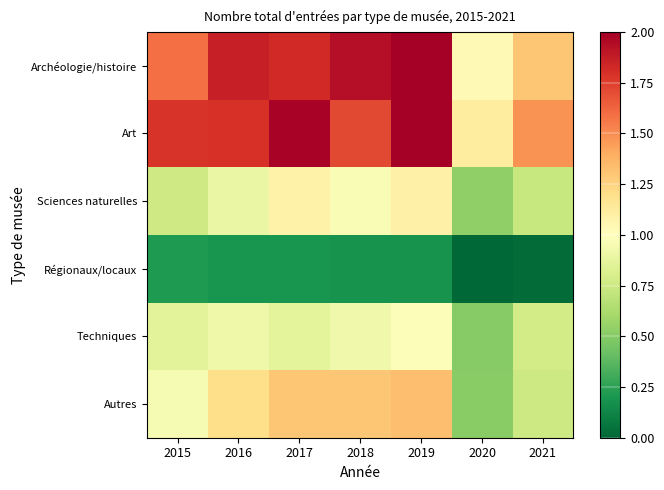

At which category does the chart reach its minimum across all series?

2020